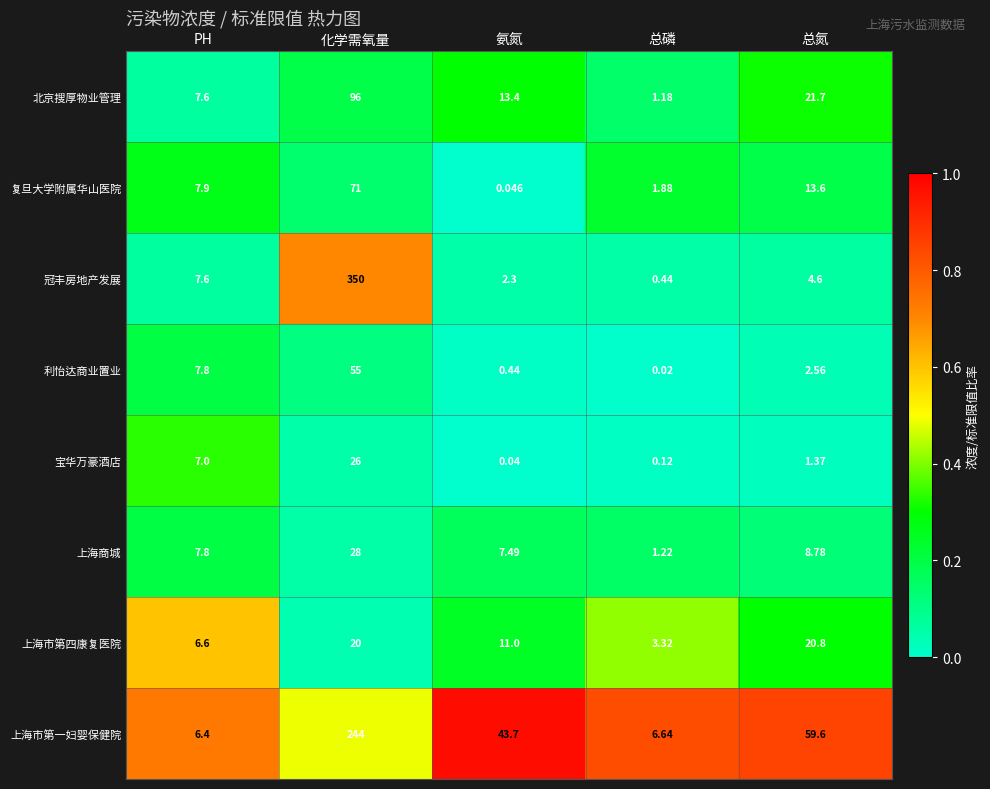

Where does the 上海市第四康复医院 series first go above 11?

化学需氧量